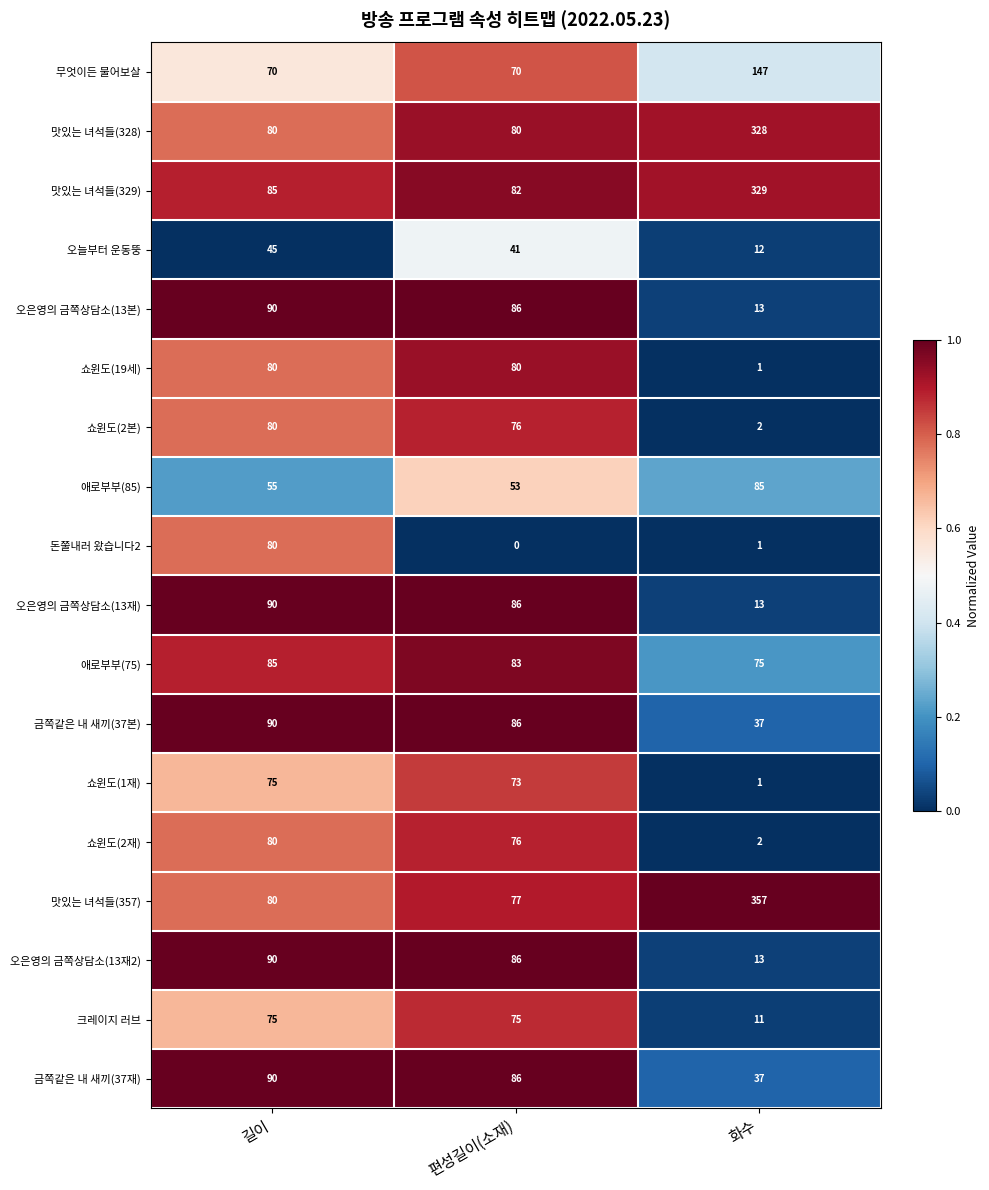

Between 편성길이(소재) and 화수, which series saw the biggest shift?

맛있는 녀석들(357)